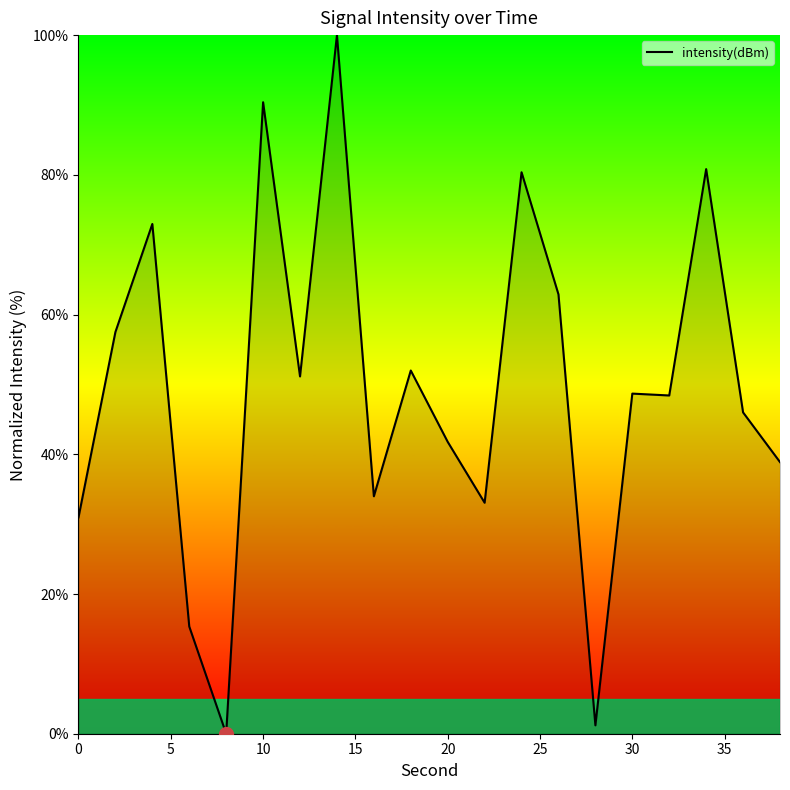

What is the greatest value displayed?

100.0